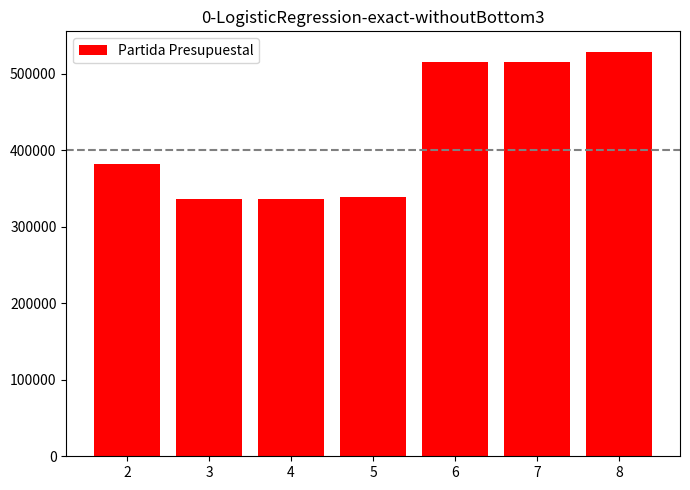

Which has a higher value, 3 or 8?

8